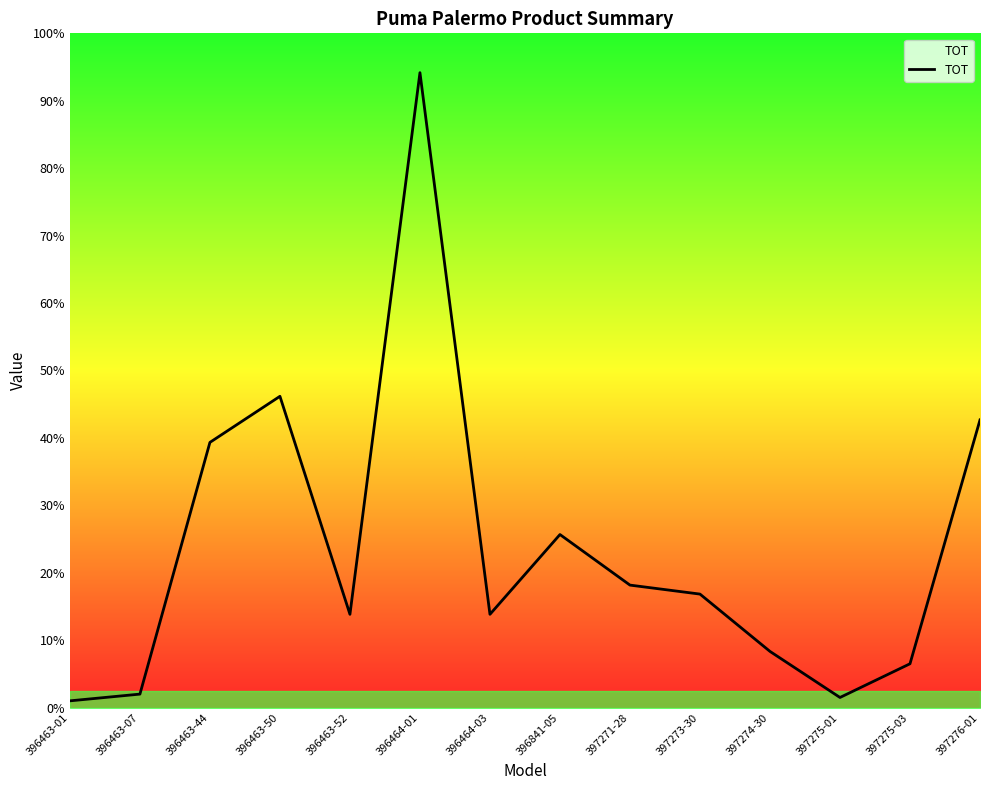

Is this an area chart (filled region under the line)?

Yes